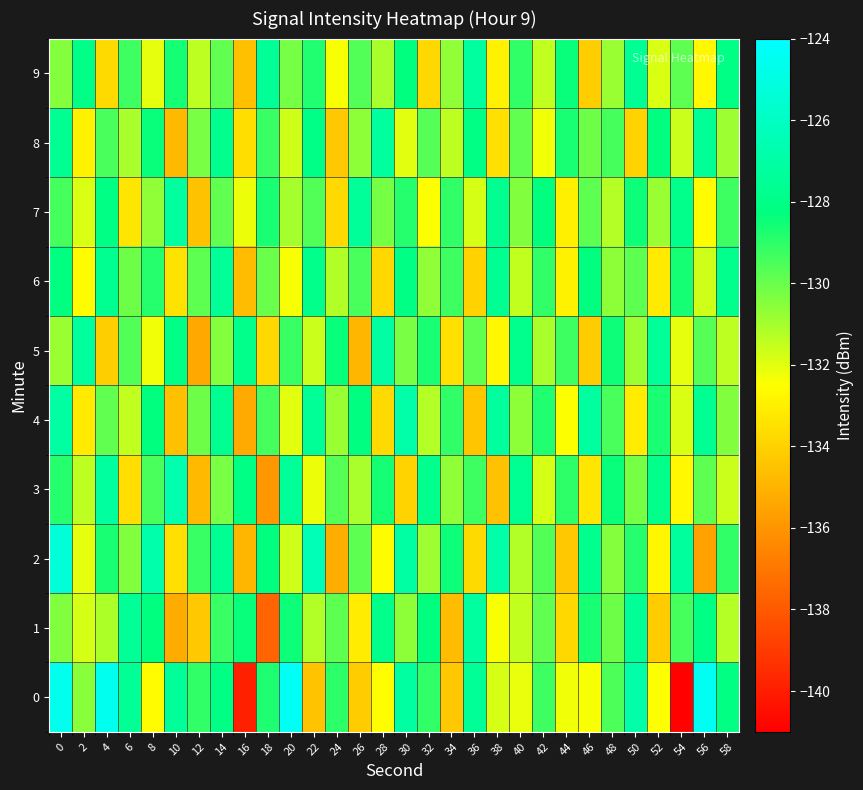

Reading right to left, list all the values displayed in this chart.

0: 58=-128.2	56=-124.4	54=-140.9	52=-132.4	50=-126.9	48=-129.5	46=-132.4	44=-132.2	42=-129.3	40=-132.1	38=-131.8	36=-127.5	34=-134.4	32=-129.1	30=-127.2	28=-132.5	26=-134.2	24=-129.0	22=-134.4	20=-124.4	18=-128.7	16=-139.9	14=-128.1	12=-129.1	10=-127.5	8=-132.6	6=-127.6	4=-124.6	2=-130.5	0=-124.6
1: 58=-131.3	56=-128.1	54=-129.4	52=-134.2	50=-127.5	48=-130.1	46=-128.7	44=-133.8	42=-129.9	40=-131.5	38=-132.4	36=-127.2	34=-134.7	32=-128.3	30=-130.6	28=-127.9	26=-133.1	24=-129.8	22=-131.2	20=-128.5	18=-137.7	16=-128.4	14=-129.2	12=-134.3	10=-135.2	8=-128.3	6=-127.5	4=-131.2	2=-131.8	0=-130.4
2: 58=-129.1	56=-135.6	54=-127.3	52=-132.8	50=-128.9	48=-130.5	46=-127.8	44=-134.3	42=-129.6	40=-131.2	38=-126.9	36=-133.7	34=-128.5	32=-130.9	30=-127.1	28=-132.6	26=-129.8	24=-135.2	22=-126.4	20=-131.7	18=-128.3	16=-134.9	14=-127.6	12=-129.2	10=-133.5	8=-126.8	6=-130.4	4=-128.7	2=-132.1	0=-125.3
3: 58=-131.6	56=-129.8	54=-132.7	52=-127.9	50=-130.2	48=-128.4	46=-133.3	44=-129.0	42=-131.8	40=-127.6	38=-134.5	36=-129.3	34=-130.7	32=-127.8	30=-133.9	28=-128.6	26=-131.1	24=-129.7	22=-132.2	20=-127.4	18=-135.9	16=-128.1	14=-130.3	12=-134.8	10=-126.7	8=-129.5	6=-133.6	4=-127.2	2=-131.4	0=-128.9
4: 58=-130.4	56=-127.6	54=-131.9	52=-128.7	50=-133.1	48=-129.5	46=-127.2	44=-132.5	42=-128.8	40=-130.6	38=-127.3	36=-134.4	34=-129.1	32=-131.3	30=-126.9	28=-133.7	26=-128.2	24=-130.8	22=-127.5	20=-132.0	18=-129.4	16=-135.3	14=-127.7	12=-130.1	10=-134.6	8=-128.3	6=-131.5	4=-129.9	2=-133.2	0=-127.1
5: 58=-131.4	56=-129.7	54=-132.1	52=-127.4	50=-130.9	48=-128.5	46=-134.2	44=-129.3	42=-131.1	40=-127.8	38=-132.7	36=-129.9	34=-133.5	32=-128.7	30=-130.3	28=-127.1	26=-134.9	24=-128.4	22=-131.6	20=-129.2	18=-133.8	16=-127.9	14=-130.5	12=-135.4	10=-128.0	8=-132.3	6=-129.6	4=-134.1	2=-127.3	0=-130.8
6: 58=-127.8	56=-131.7	54=-128.6	52=-133.2	50=-129.8	48=-130.6	46=-128.3	44=-132.9	42=-129.1	40=-131.5	38=-127.6	36=-134.0	34=-129.3	32=-130.7	30=-128.1	28=-133.8	26=-129.5	24=-131.2	22=-127.9	20=-132.4	18=-130.0	16=-134.7	14=-127.5	12=-129.8	10=-133.4	8=-128.9	6=-130.1	4=-127.7	2=-132.6	0=-128.2
7: 58=-129.3	56=-132.6	54=-127.9	52=-130.8	50=-128.5	48=-131.3	46=-129.8	44=-133.0	42=-128.3	40=-130.4	38=-127.7	36=-131.8	34=-129.1	32=-132.5	30=-128.9	28=-130.2	26=-127.4	24=-133.7	22=-129.6	20=-131.0	18=-128.7	16=-132.2	14=-129.9	12=-134.5	10=-127.2	8=-130.7	6=-133.3	4=-128.1	2=-131.9	0=-129.4
8: 58=-130.9	56=-127.5	54=-131.6	52=-128.2	50=-133.9	48=-129.4	46=-130.1	44=-128.7	42=-132.3	40=-129.9	38=-133.5	36=-128.1	34=-131.4	32=-129.7	30=-132.0	28=-127.3	26=-130.6	24=-134.3	22=-128.0	20=-131.7	18=-129.2	16=-133.6	14=-127.8	12=-130.3	10=-134.8	8=-128.4	6=-131.1	4=-129.5	2=-132.9	0=-127.6
9: 58=-128.1	56=-132.7	54=-129.8	52=-131.9	50=-127.6	48=-130.8	46=-134.1	44=-128.4	42=-131.5	40=-129.1	38=-132.9	36=-127.2	34=-130.7	32=-133.8	30=-128.3	28=-131.1	26=-129.6	24=-132.4	22=-128.8	20=-130.2	18=-127.5	16=-134.6	14=-129.9	12=-131.4	10=-128.6	8=-132.1	6=-129.3	4=-133.7	2=-128.0	0=-130.5